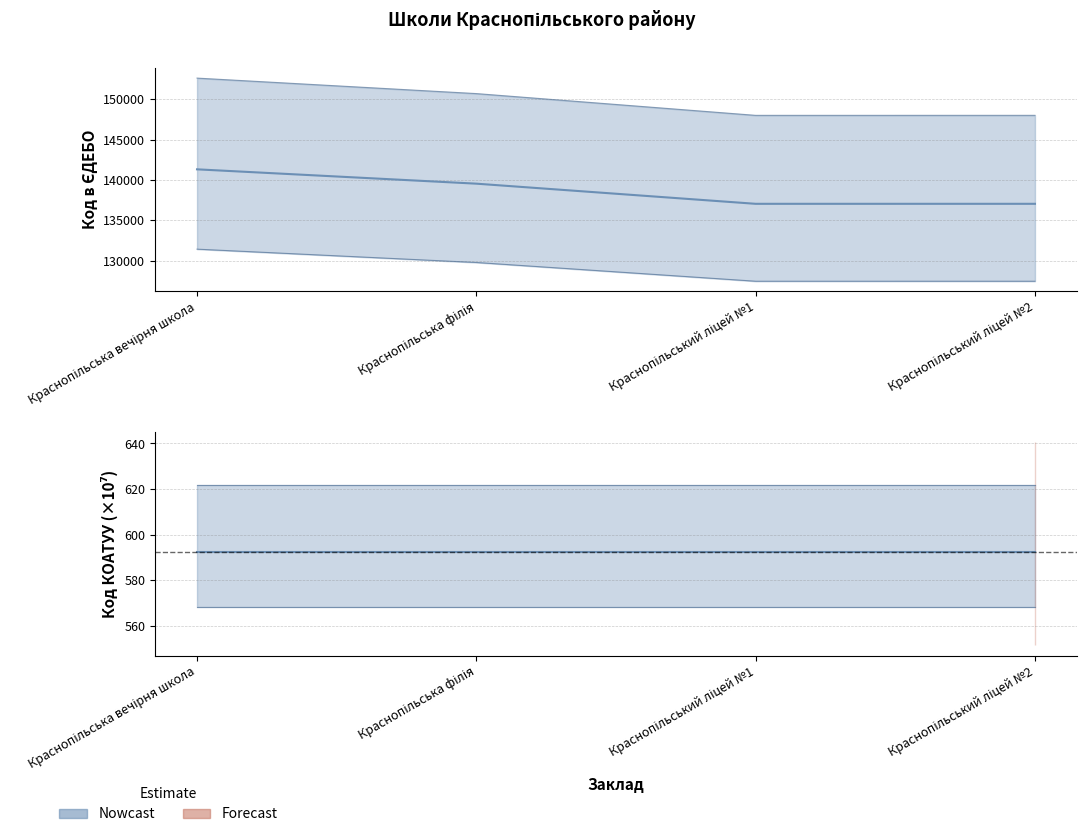

What is the label of the 3rd point from the right?

Краснопільська філія